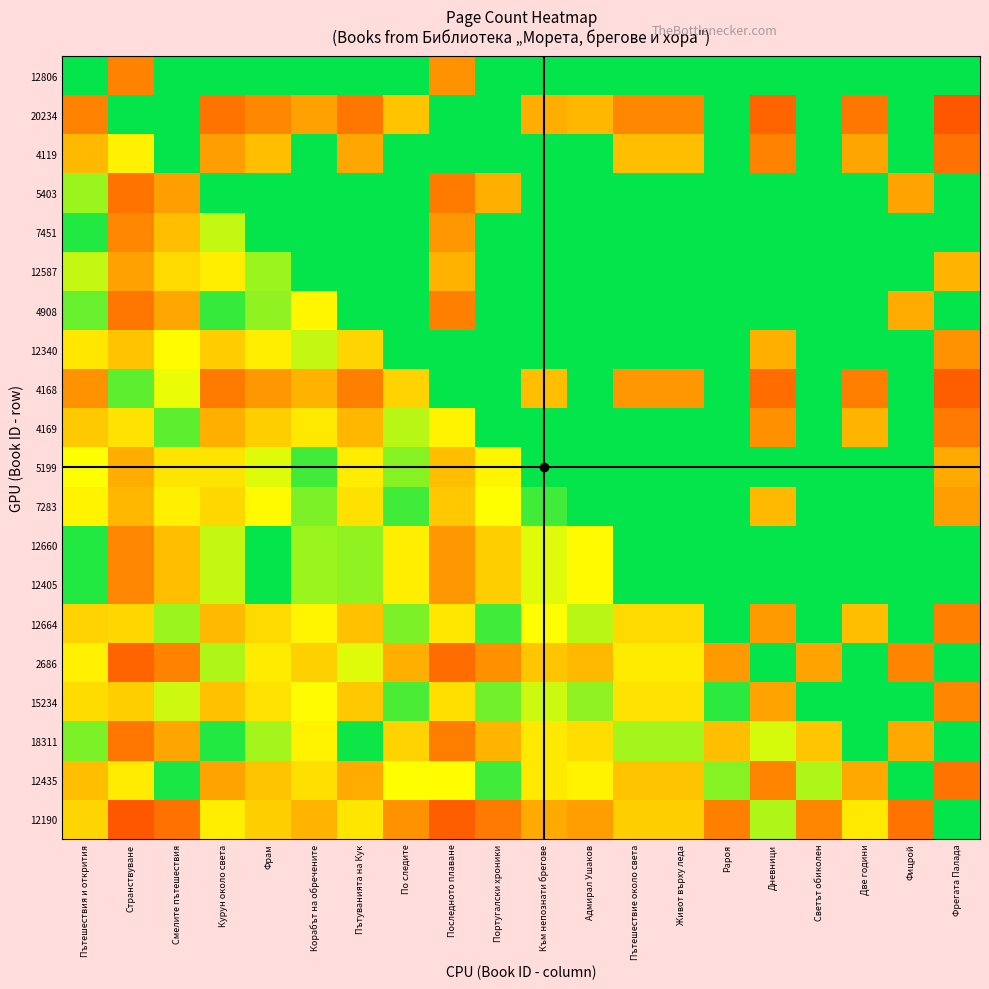

Count the number of data series in this chart.

20